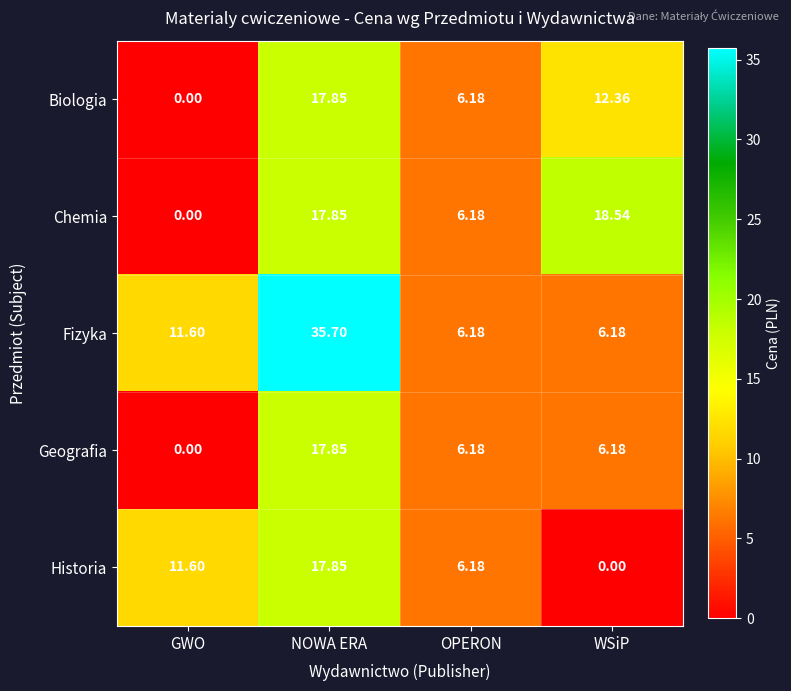

Which series has the largest total across all categories?

Fizyka